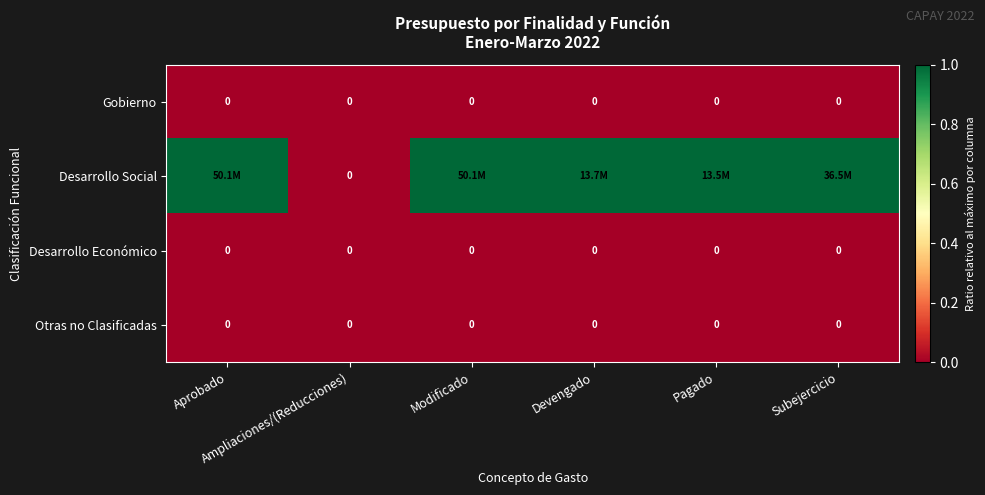

What is the spread (max minus min) of values at Subejercicio?

1